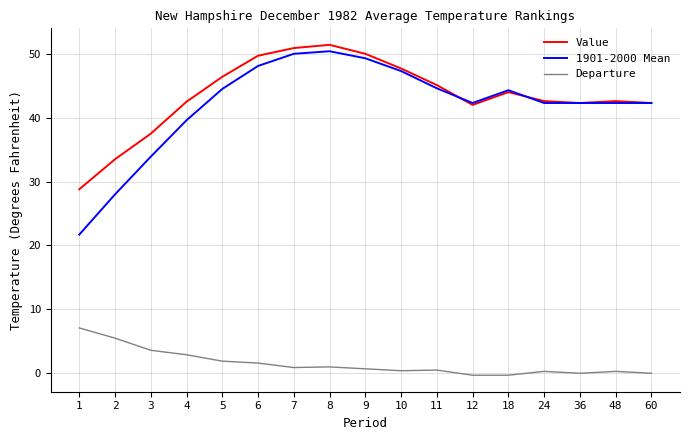

What is the total value across all series at 2?

67.0